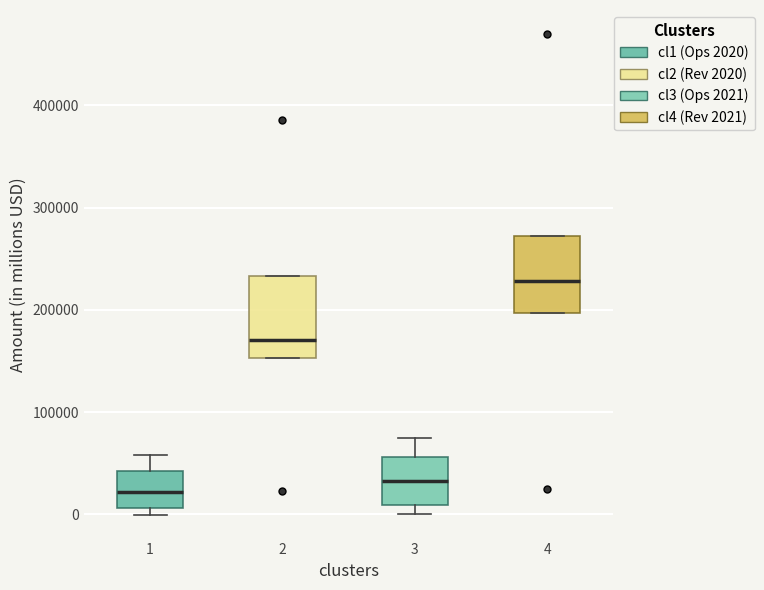

Reading left to right, transcribe this box plot: for each box, give where its median line is, the range the box spans, and where its two whiskers end, as read against the y-axis. The values are not printed on the chart, so give them approximately, as read against the axis.

1: median 20000, box 10000 to 40000, whiskers 0 to 60000
2: median 170000, box 150000 to 230000, whiskers 150000 to 230000
3: median 30000, box 10000 to 60000, whiskers 0 to 80000
4: median 230000, box 200000 to 270000, whiskers 200000 to 270000